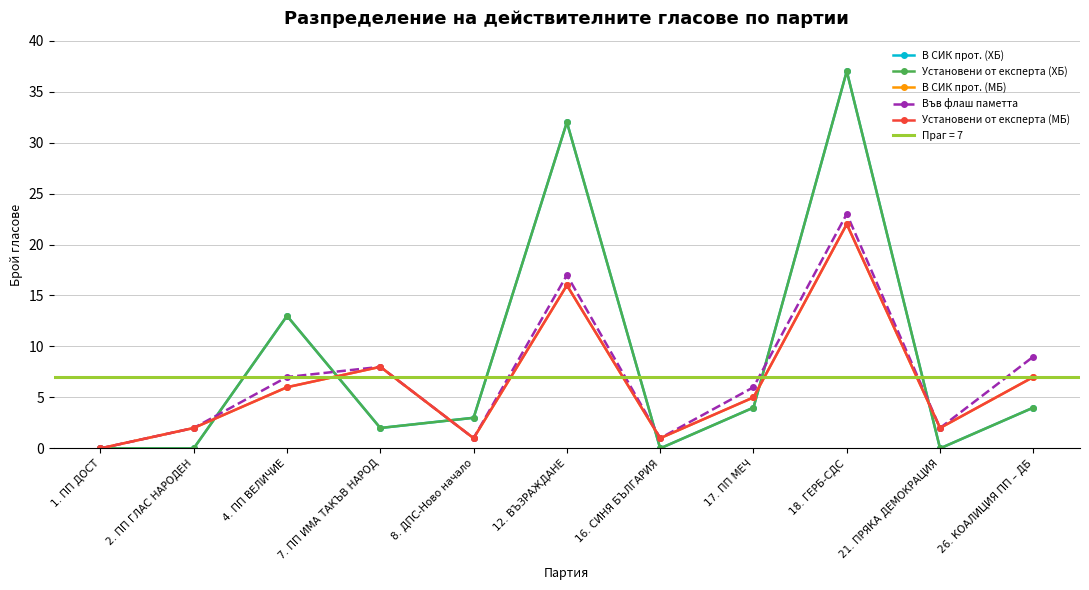

What is the total value across all series at 21. ПРЯКА ДЕМОКРАЦИЯ?

6